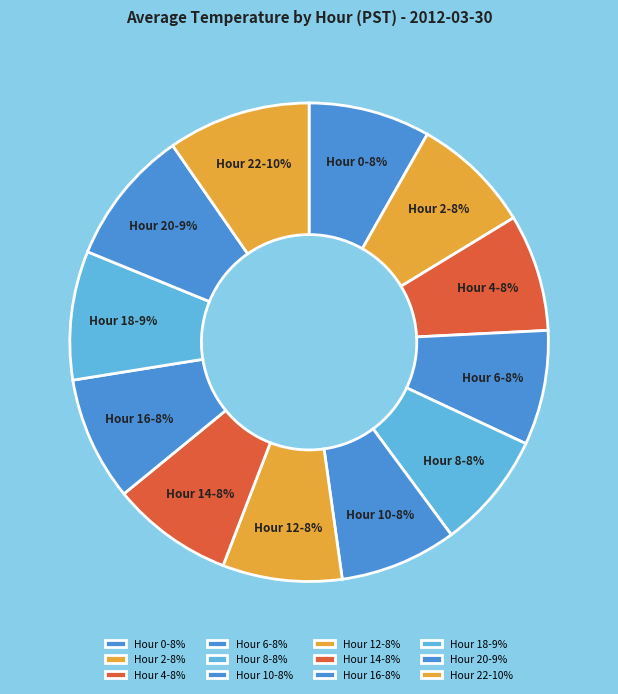

Is there a majority slice in this chart?

No